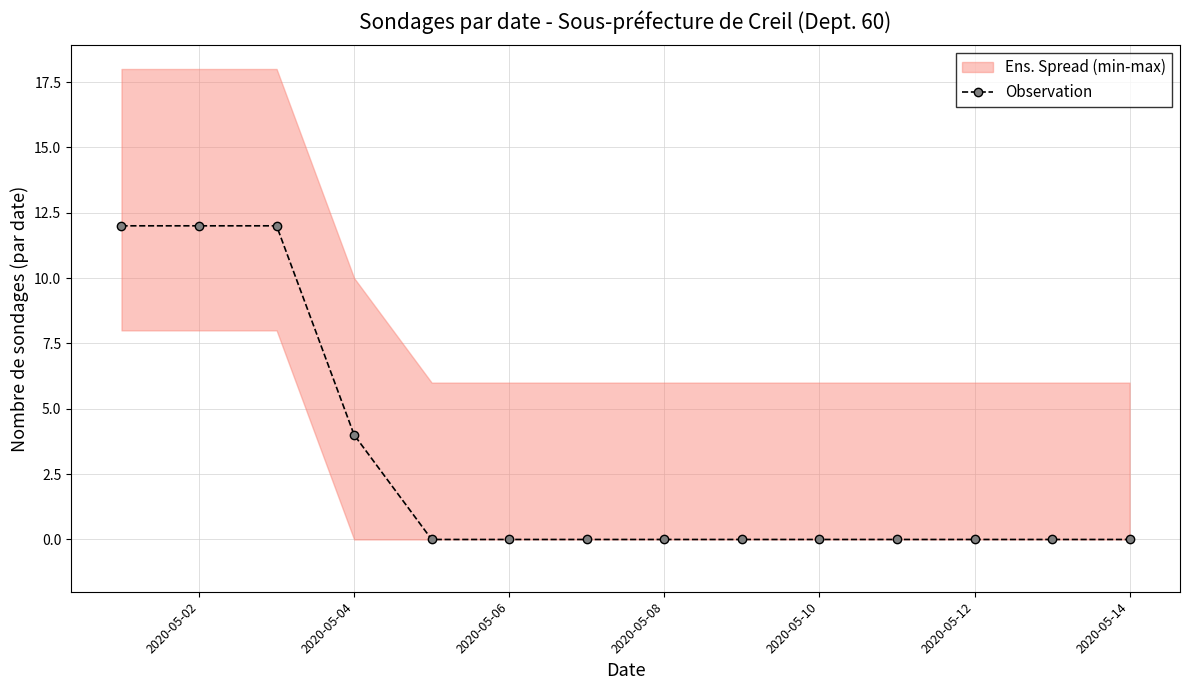

The value of Observation at 2020-05-10 is 0. True or false?

True